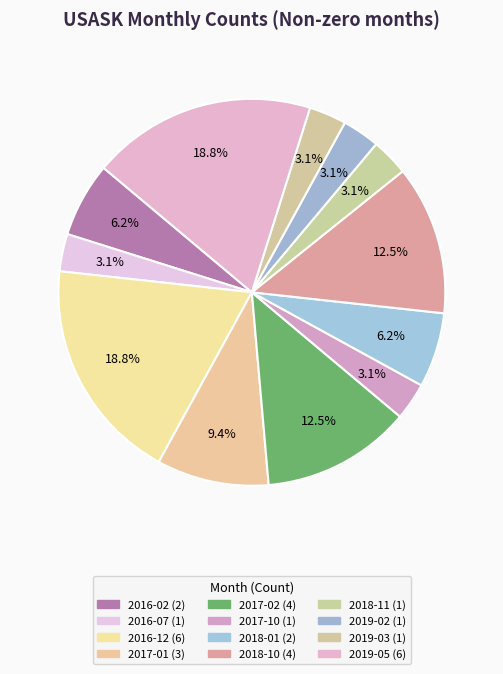

Which category has the biggest portion of the pie?

2016-12